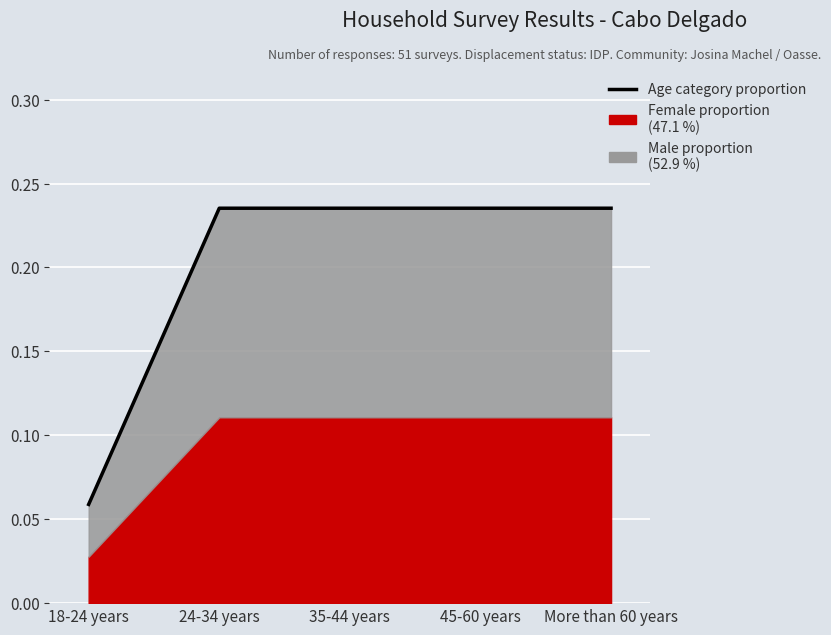

True or false: the data shows 0.1 at 18-24 years.

True